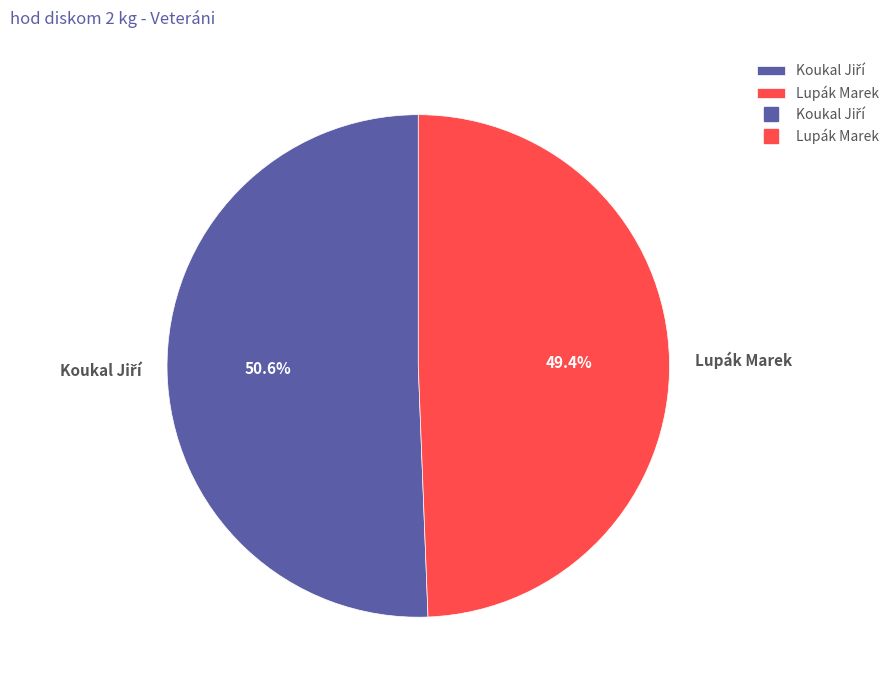

To the nearest percent, what portion does Lupák Marek represent?

49%